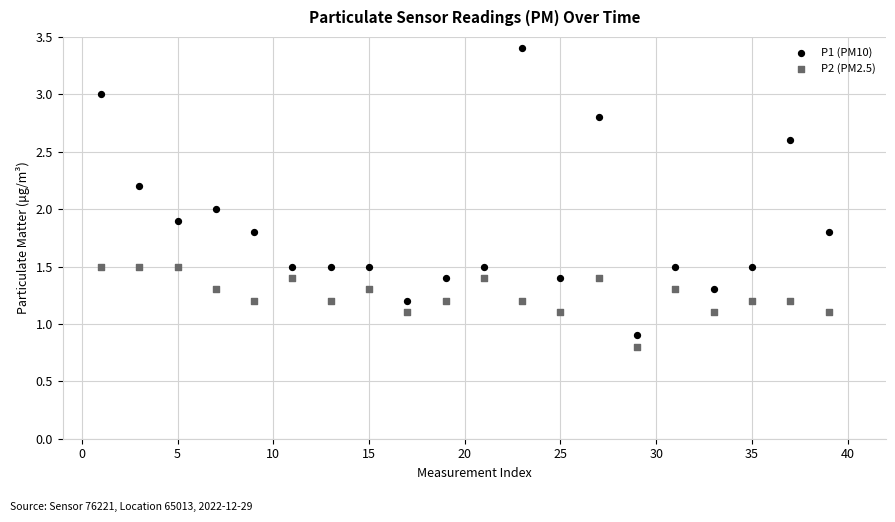

Which series contains the lowest Y value?

P2 (PM2.5)